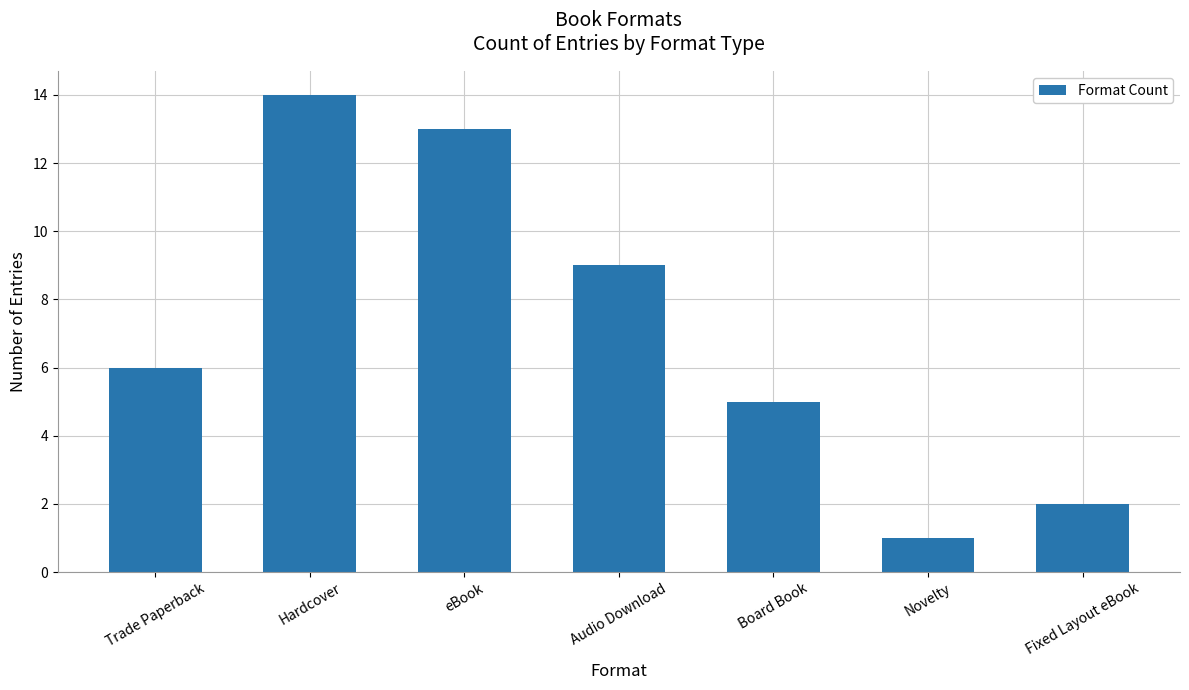

Rank the categories by value from highest to lowest.

Hardcover, eBook, Audio Download, Trade Paperback, Board Book, Fixed Layout eBook, Novelty